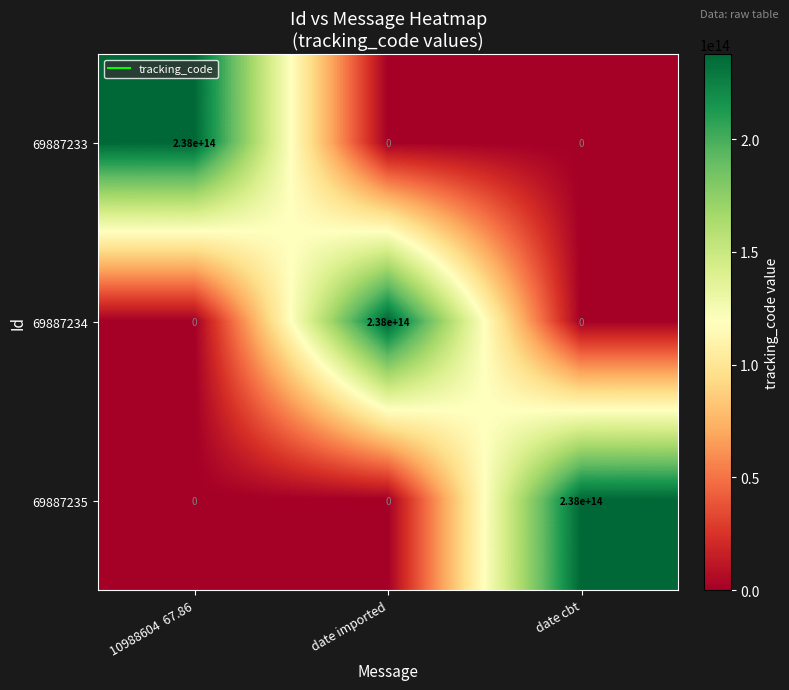

Is the value of 69887233 at 10988604  67.86 greater than the value of 69887235 at 10988604  67.86?

Yes